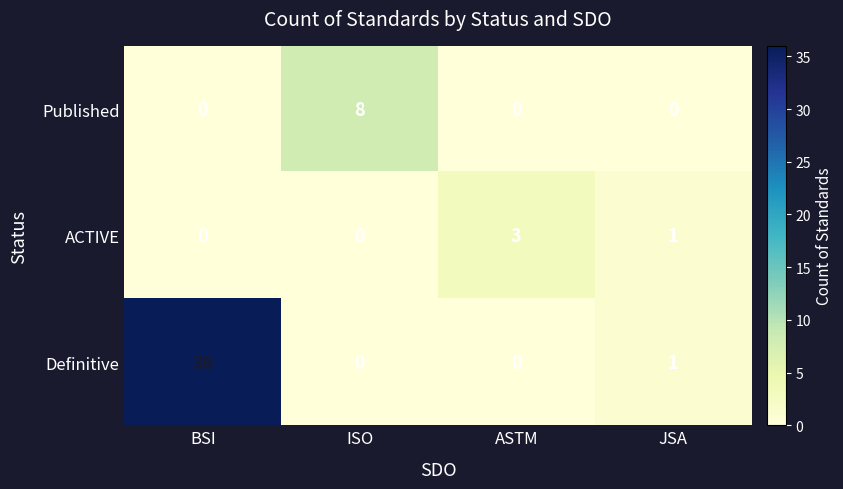

What is the spread (max minus min) of values at BSI?

36